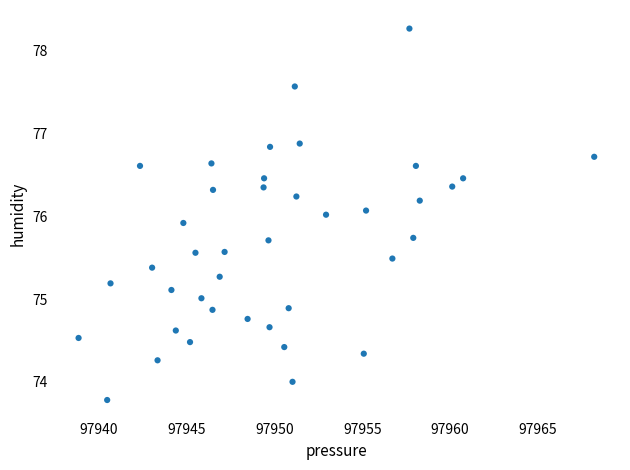

What is the range of Y values (max minus min)?

4.5